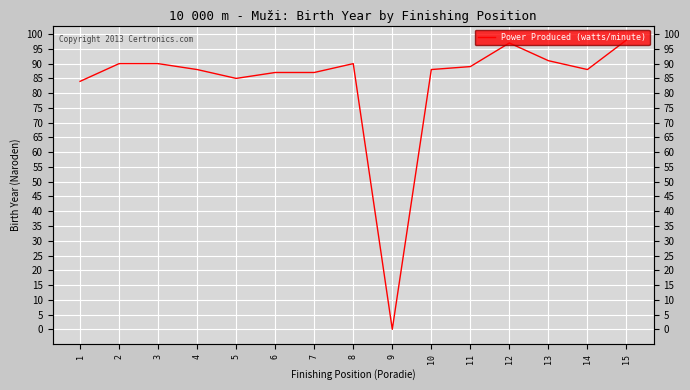

At which category does the chart reach its peak across all series?

15